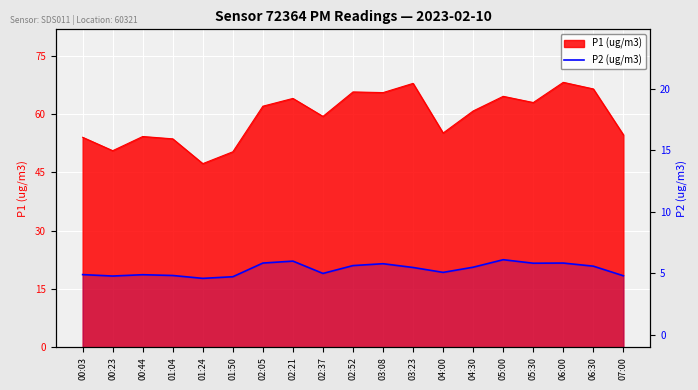

True or false: the data shows 12.5 at 02:52.

False